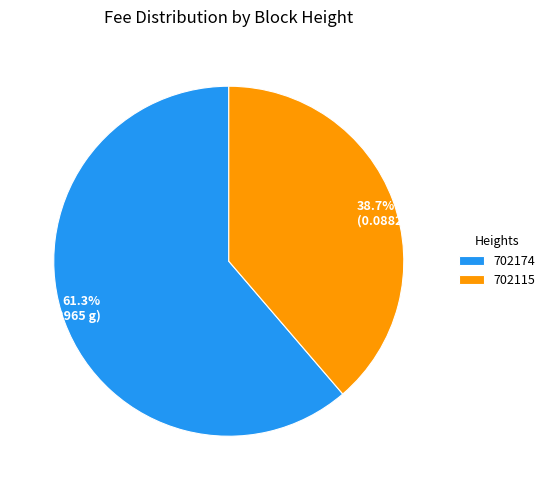

To the nearest percent, what percentage of the pie is 702174?

61%